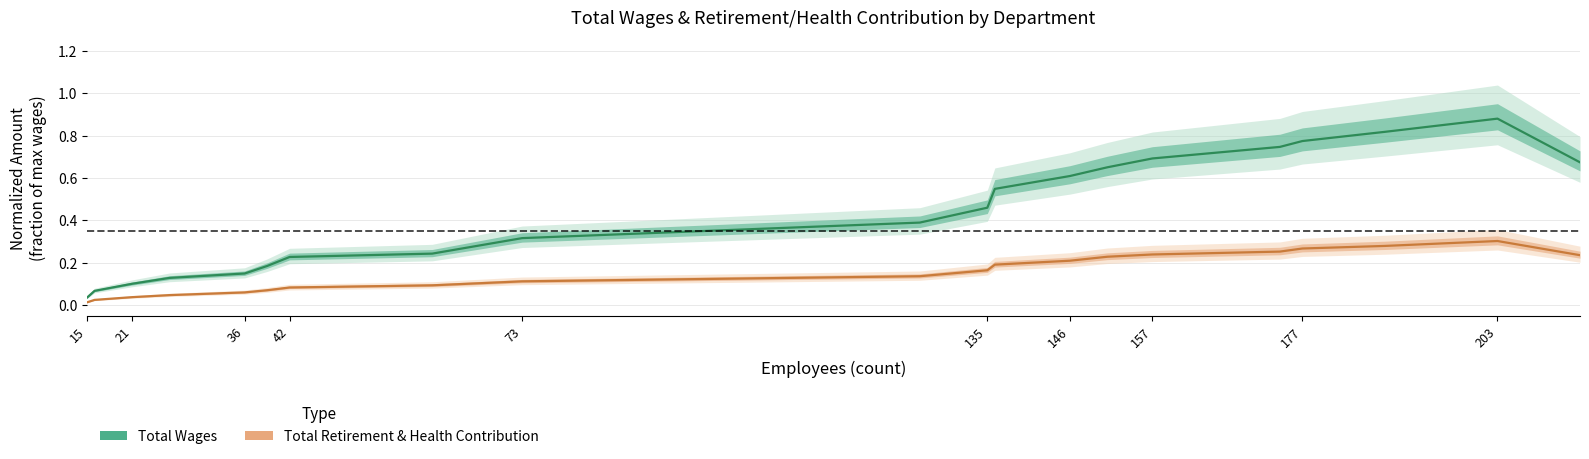

List the series in order of their peak value, highest first.

Total Wages, Total Retirement & Health Contribution